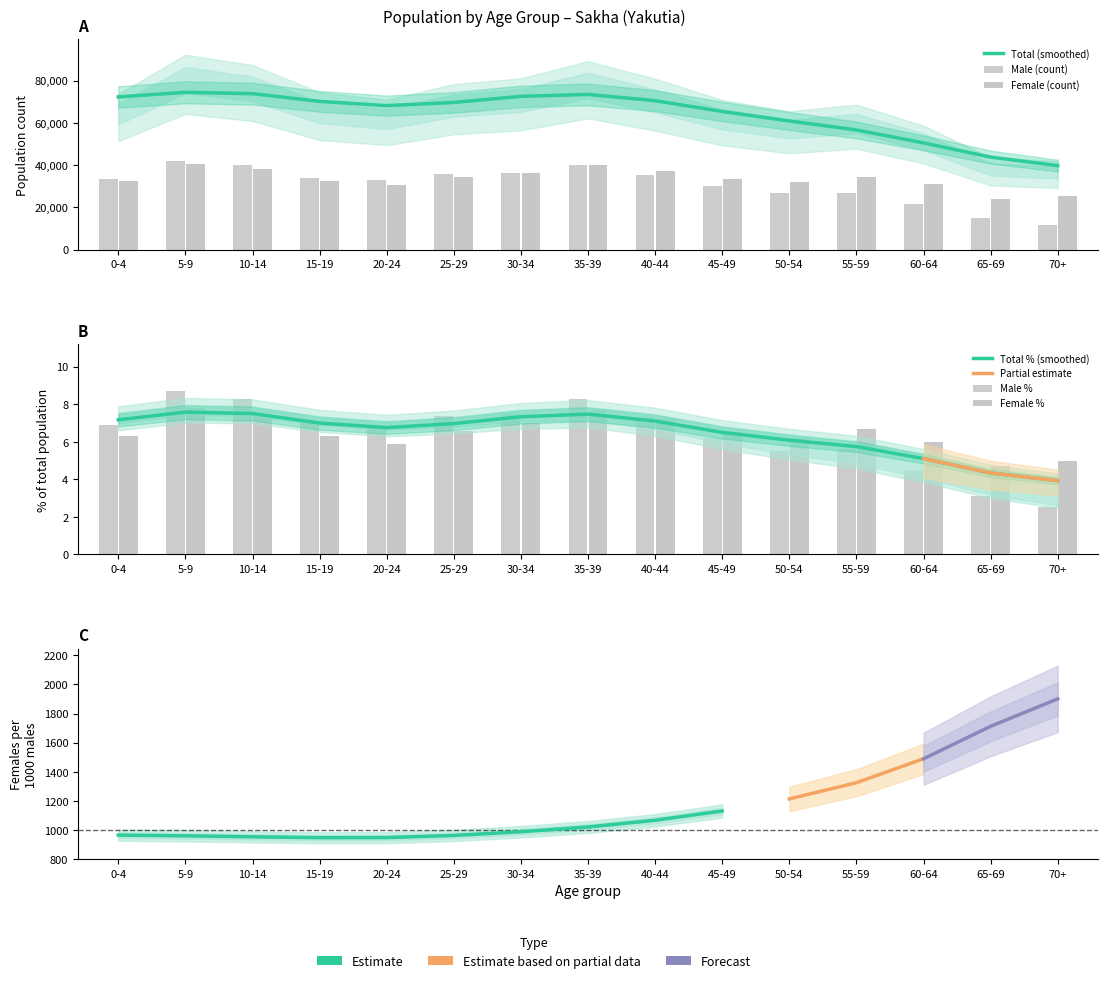

Reading right to left, extract all data points from this chart.

total: 70+=2.5	65-69=3.1	60-64=4.5	55-59=5.6	50-54=5.5	45-49=6.2	40-44=7.3	35-39=8.3	30-34=7.5	25-29=7.4	20-24=6.8	15-19=7.1	10-14=8.3	5-9=8.7	0-4=6.9
male: 70+=11832.0	65-69=14832.0	60-64=21543.0	55-59=26732.0	50-54=26543.0	45-49=29847.0	40-44=35091.0	35-39=39827.0	30-34=36194.0	25-29=35801.0	20-24=32901.0	15-19=34056.0	10-14=39972.0	5-9=41955.0	0-4=33394.0
female: 70+=25518.0	65-69=24092.0	60-64=30798.0	55-59=34506.0	50-54=31889.0	45-49=33407.0	40-44=37092.0	35-39=39827.0	30-34=36195.0	25-29=34128.0	20-24=30471.0	15-19=32436.0	10-14=38035.0	5-9=40360.0	0-4=32412.0
pct_male: 70+=3.9	65-69=4.3	60-64=5.1	55-59=5.7	50-54=6.1	45-49=6.5	40-44=7.1	35-39=7.5	30-34=7.3	25-29=7.0	20-24=6.8	15-19=7.0	10-14=7.5	5-9=7.6	0-4=7.2
pct_female: 70+=5.0	65-69=4.7	60-64=6.0	55-59=6.7	50-54=6.2	45-49=6.5	40-44=7.2	35-39=7.7	30-34=7.0	25-29=6.6	20-24=5.9	15-19=6.3	10-14=7.4	5-9=7.8	0-4=6.3